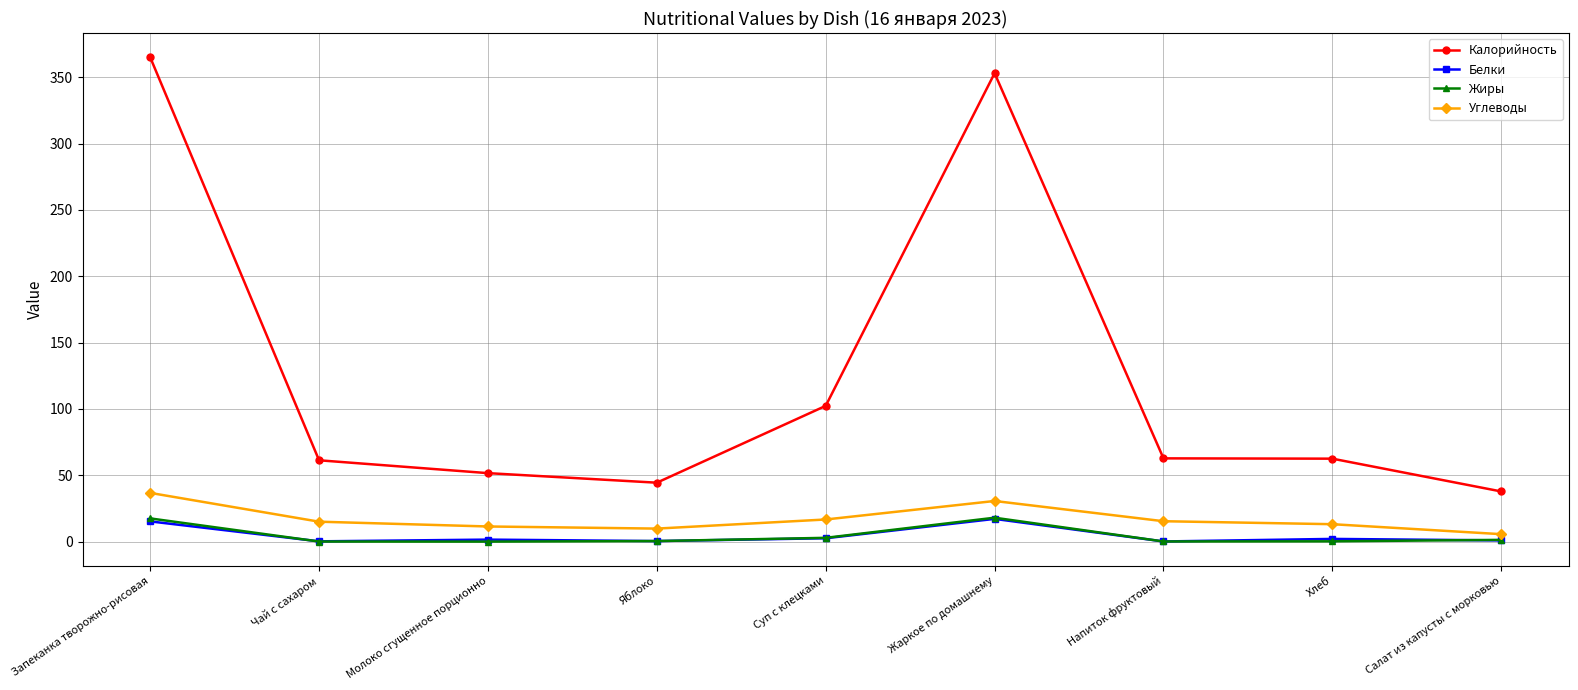

The Калорийность series shows 62.7 at Напиток фруктовый. True or false?

True